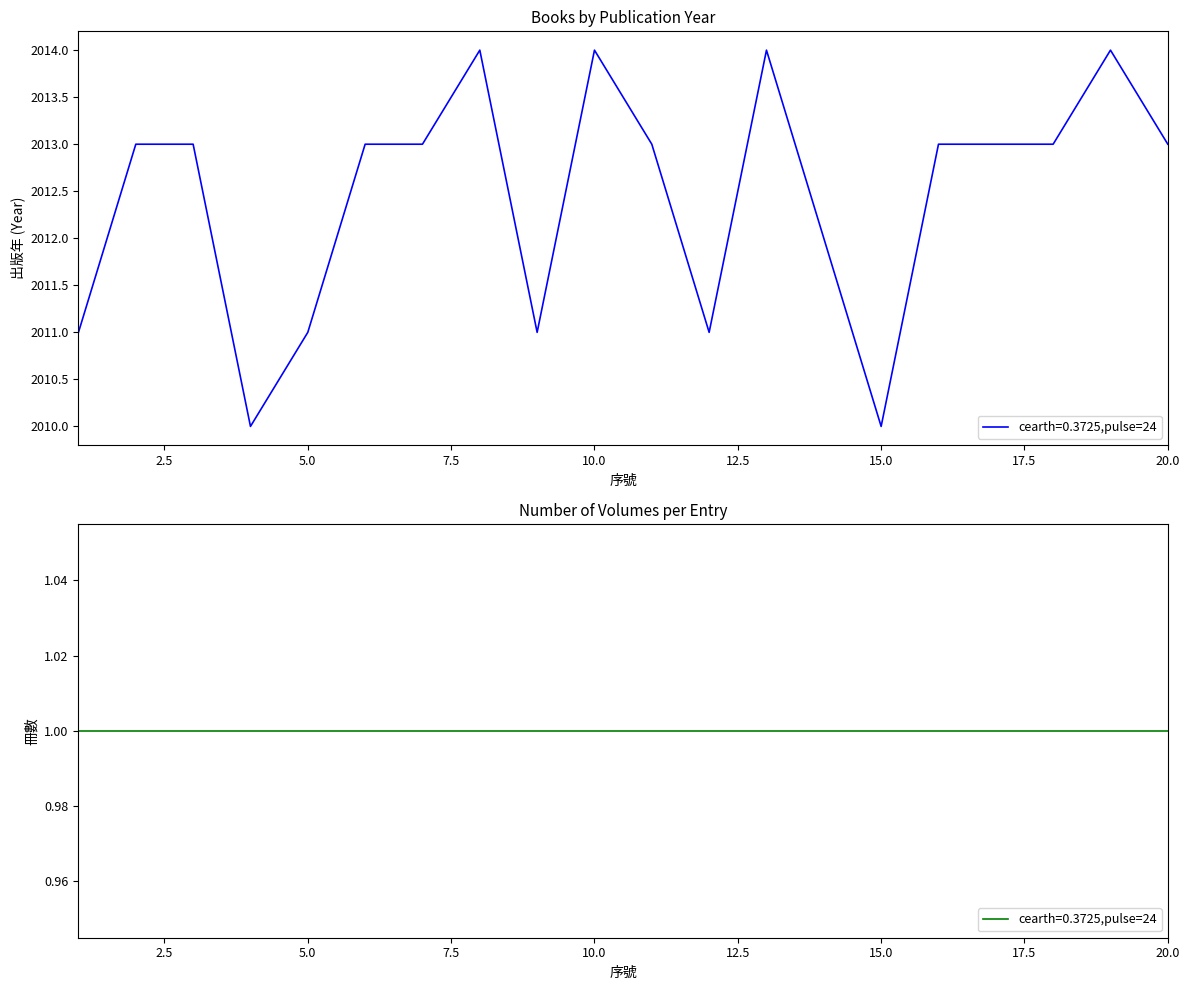

What is the ratio of the value at 4 to the value at 2?

1.0